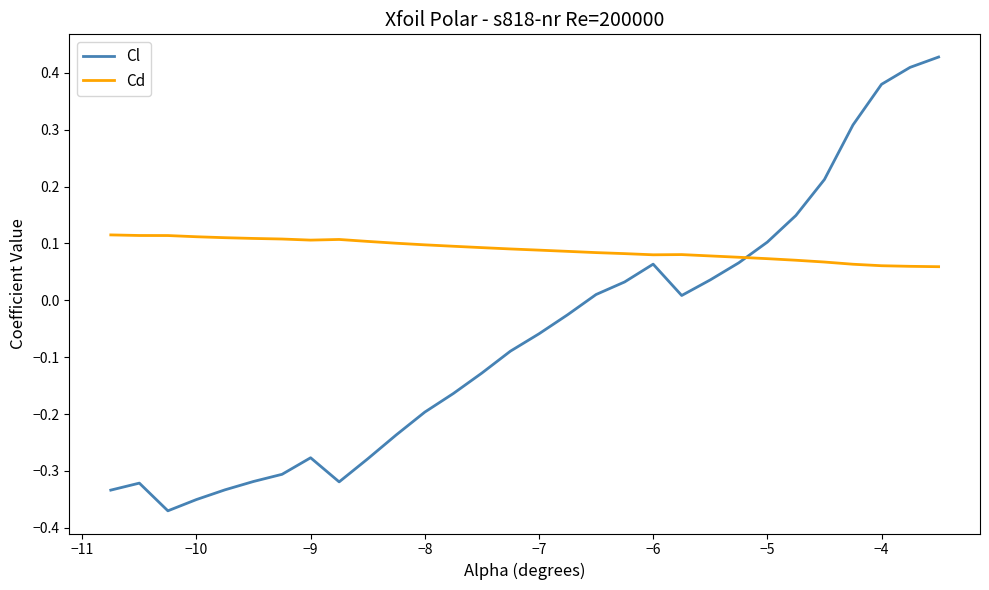

What is the difference between the maximum and minimum values in the Cl series?

0.8